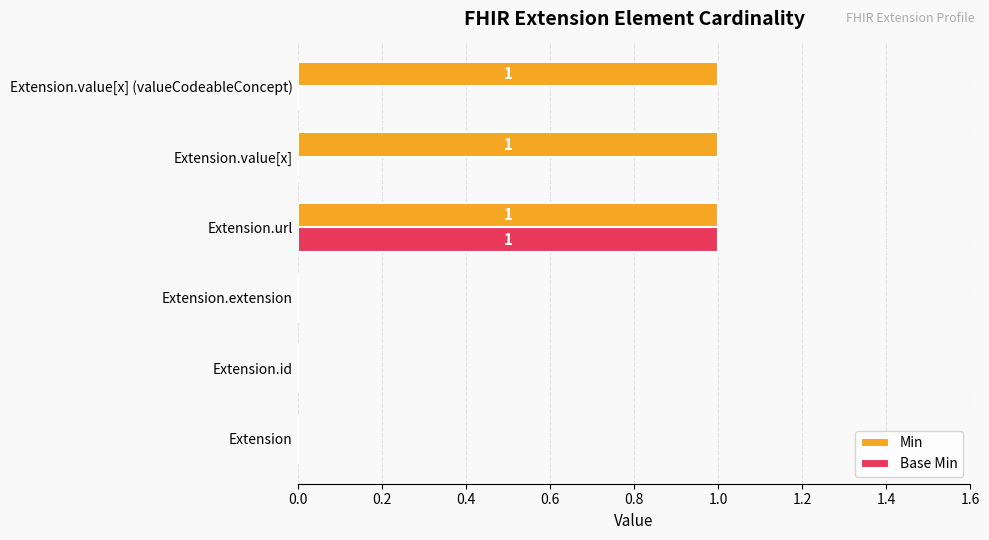

Which series has the largest total across all categories?

Min